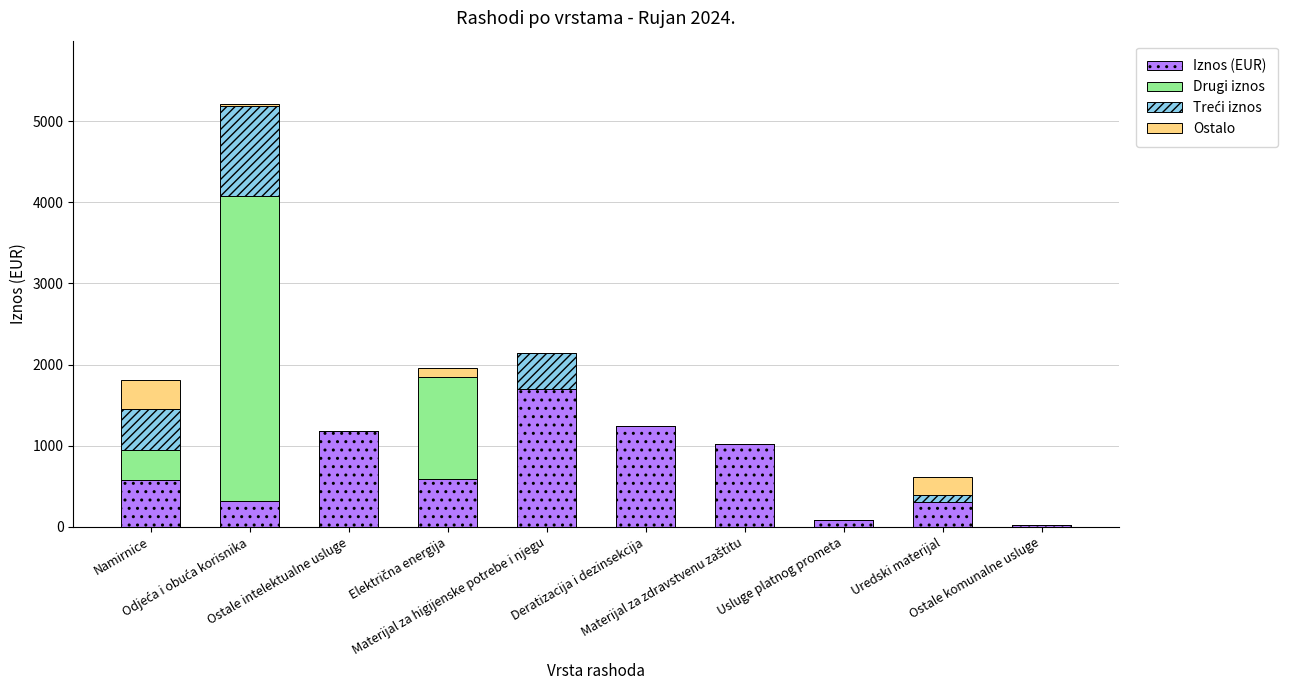

What is the sum of all Iznos (EUR) values?

7036.2